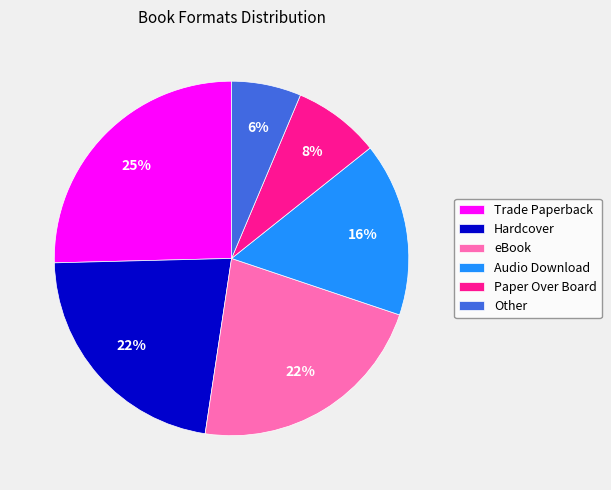

Count the number of slices in the pie.

6